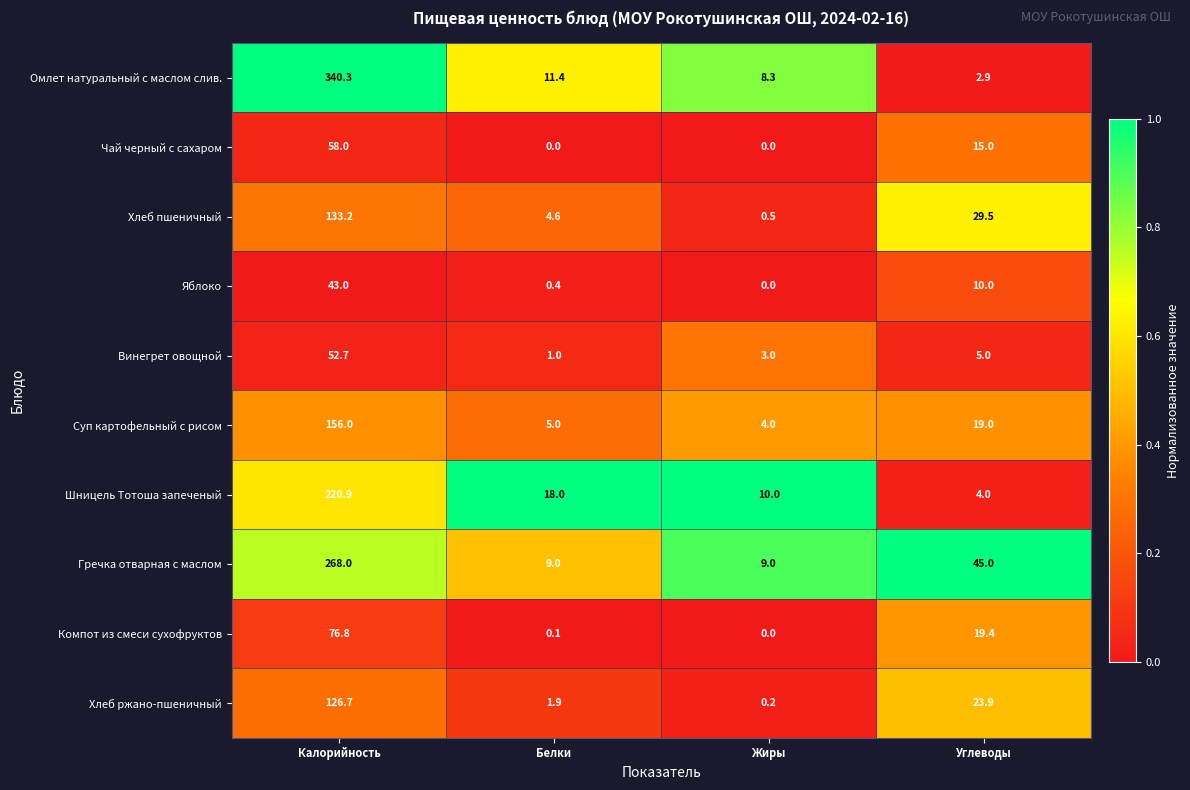

How many data points does each series have?

4